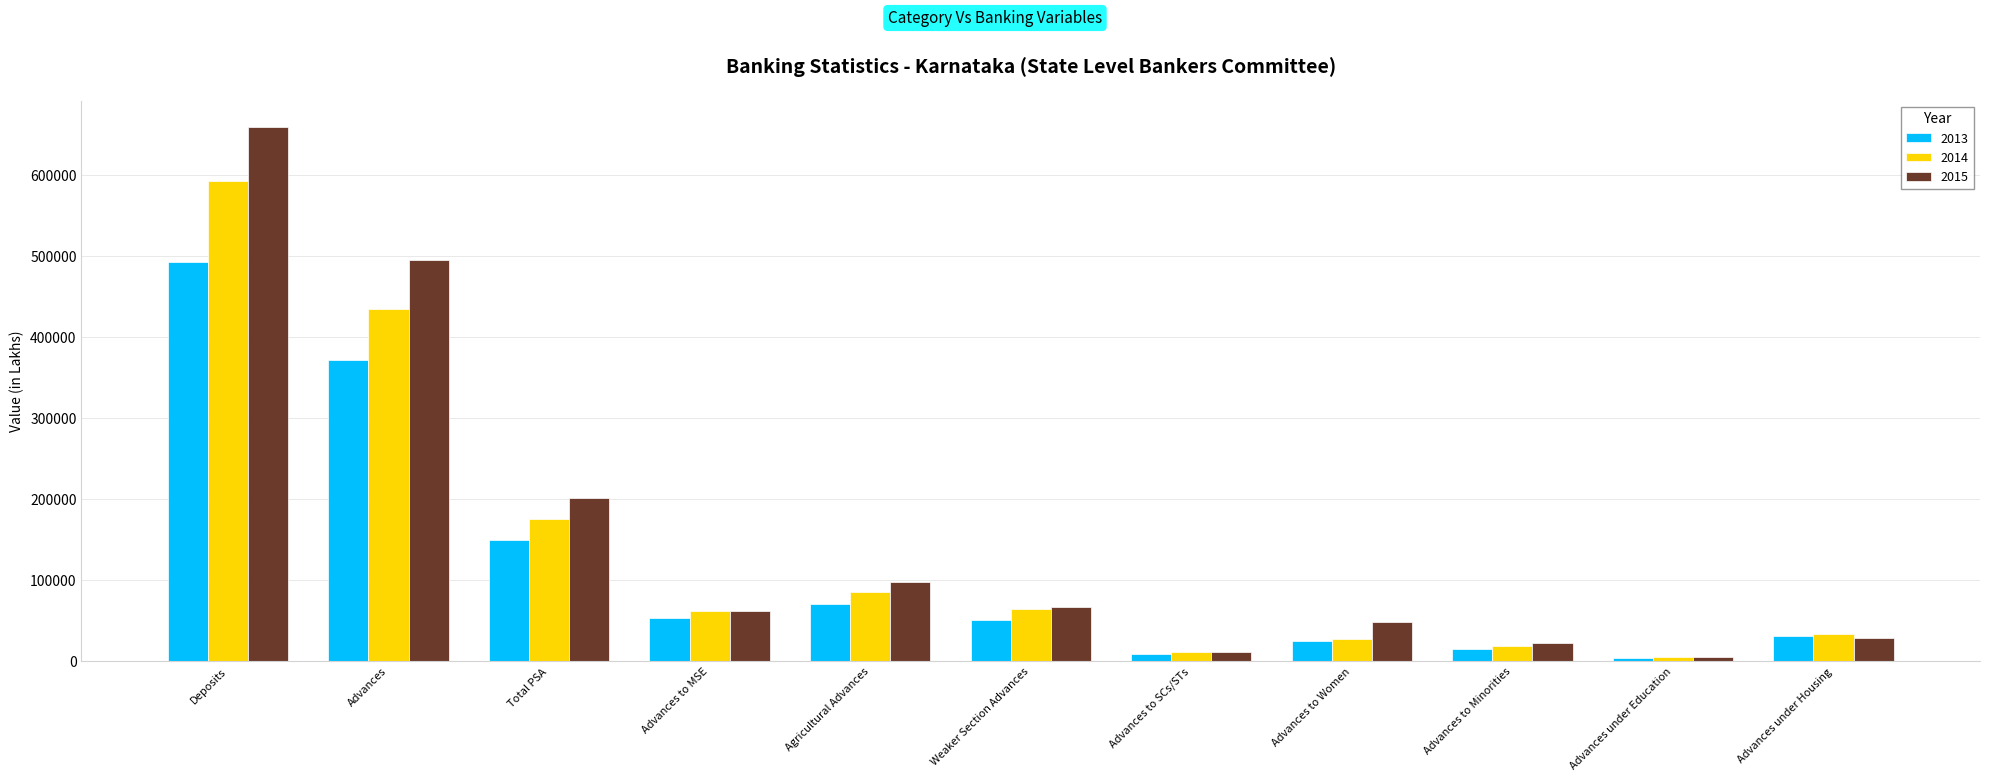

Which series has the widest spread of values?

2015